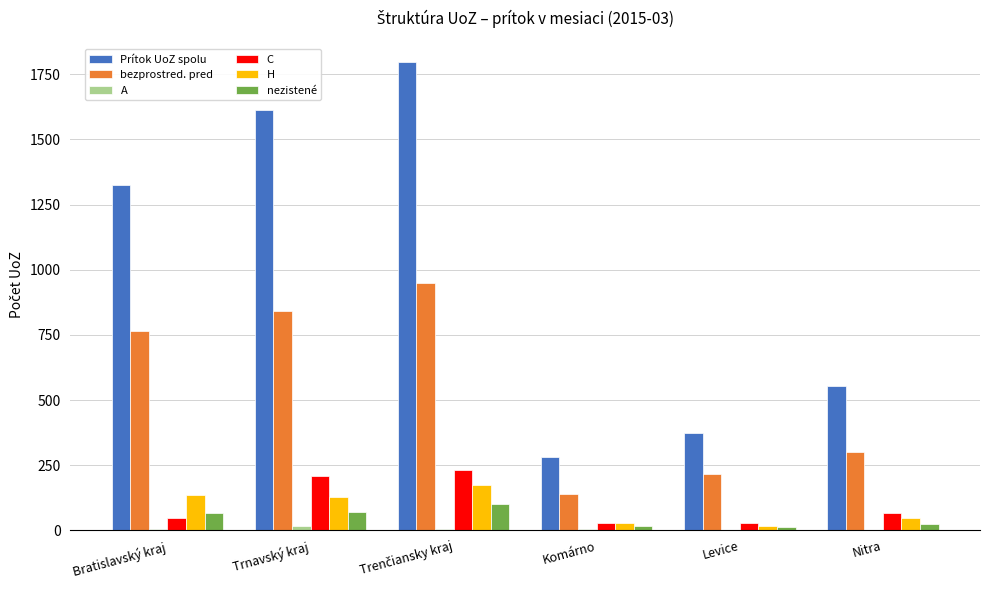

What is the greatest value displayed?

1798